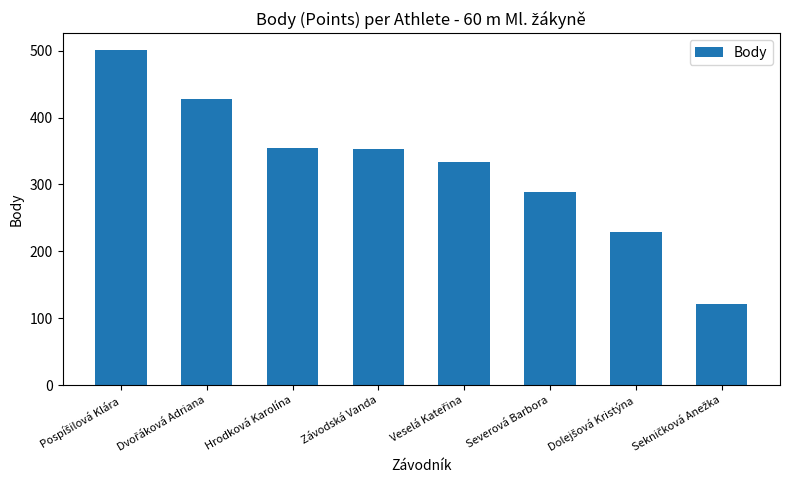

What is the smallest value displayed?

121